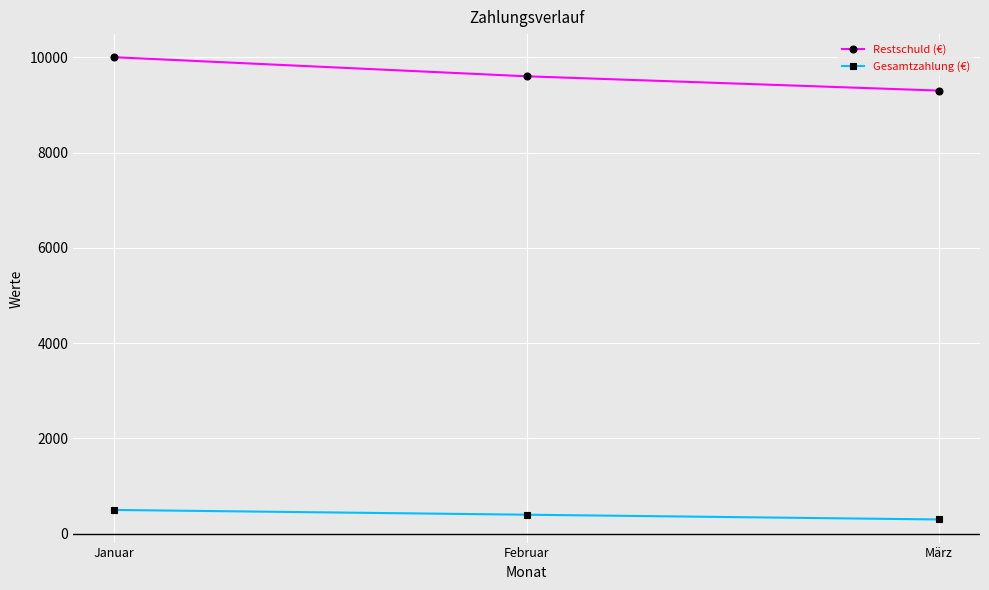

Count the Restschuld (€) values in the range 9300 to 10000.

3